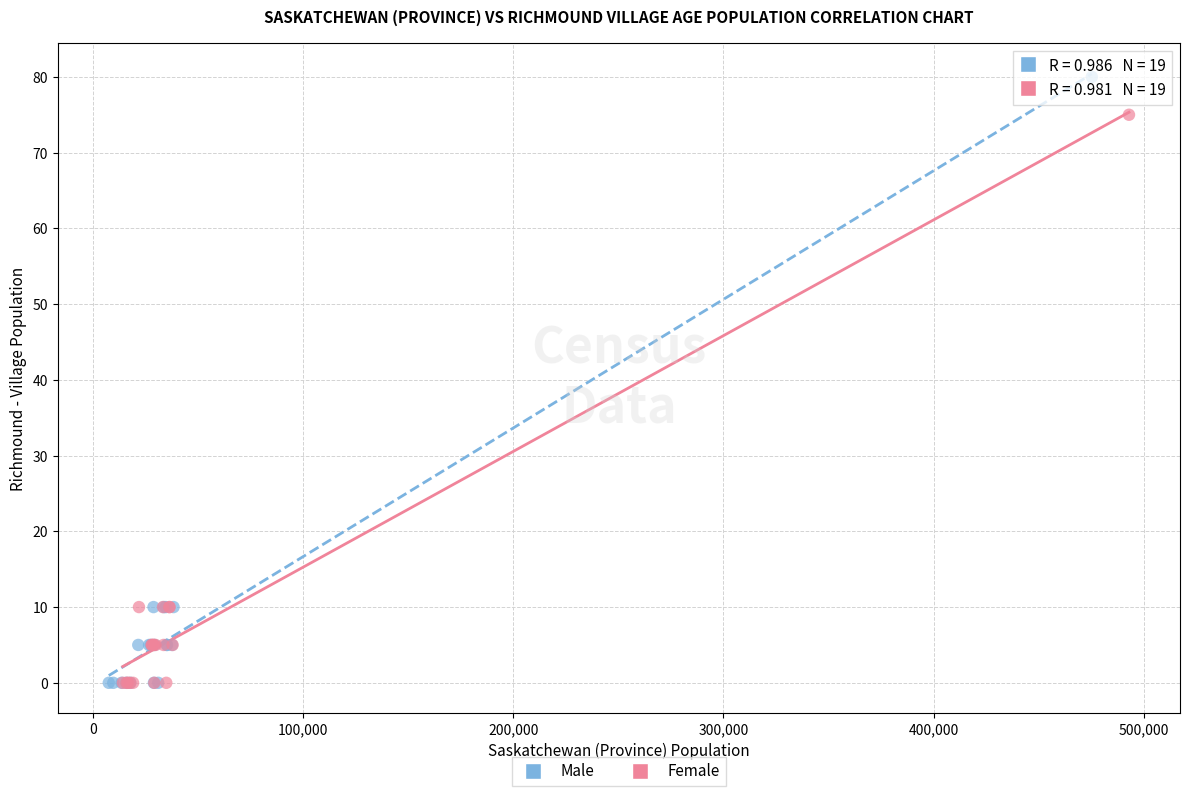

Which series reaches the maximum Y coordinate?

Male